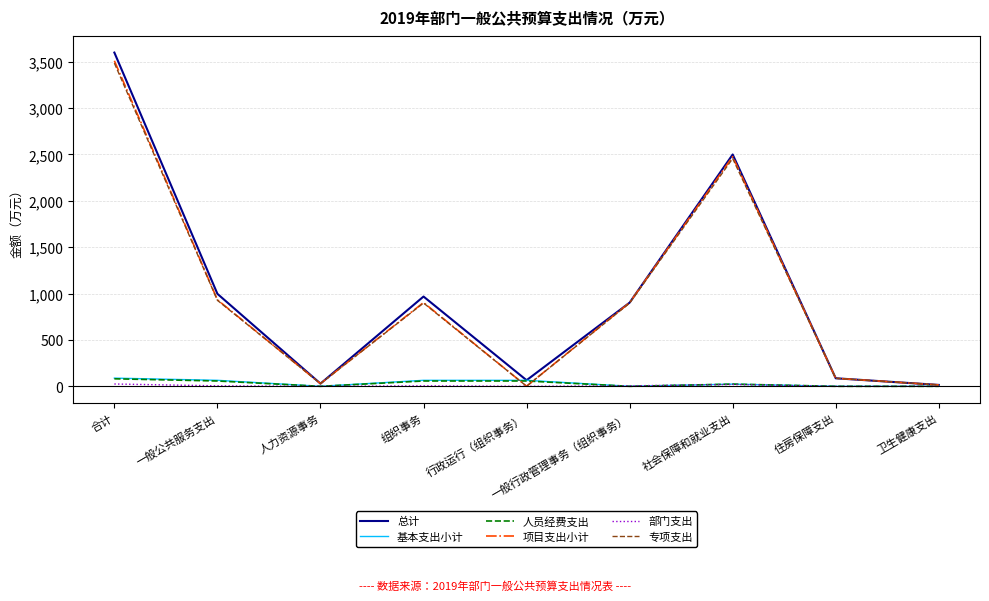

What value does the 总计 series have at 住房保障支出?

86.6